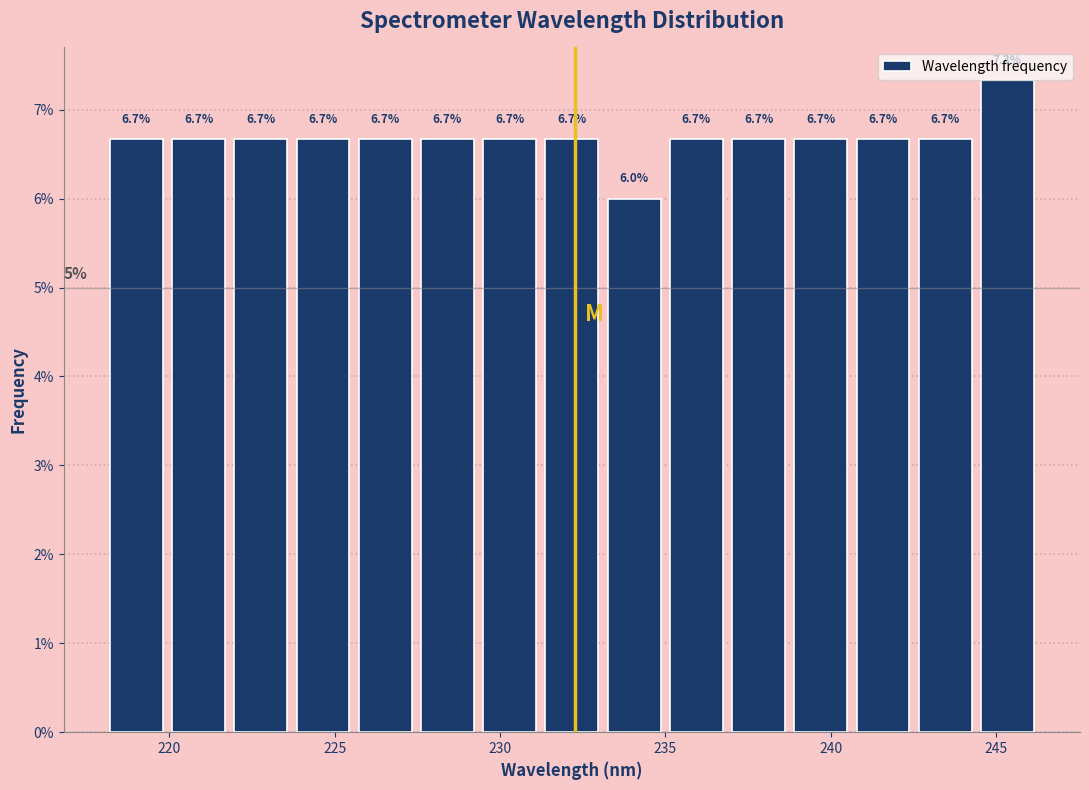

Around what value on the x-axis is the tallest bar? Give the approximate position of its centre, as read against the axis.

245.5